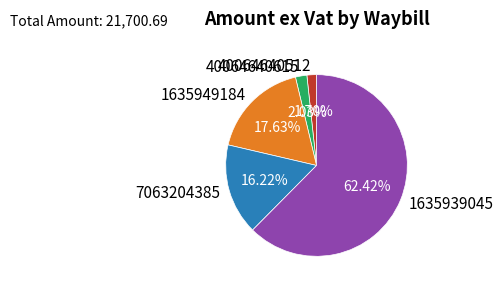

Do 40064640512 and 1635949184 together represent more than half of the pie?

No